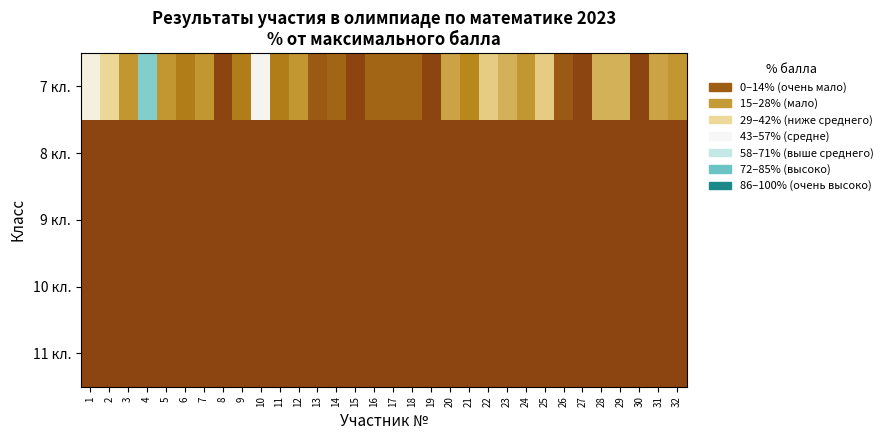

Reading left to right, transcribe all the data shown in this chart.

7 кл.: 1=45.7	2=34.3	3=20.0	4=74.3	5=20.0	6=14.3	7=20.0	8=0.0	9=14.3	10=48.6	11=14.3	12=20.0	13=5.7	14=8.6	15=0.0	16=8.6	17=8.6	18=8.6	19=0.0	20=22.9	21=17.1	22=31.4	23=25.7	24=20.0	25=31.4	26=5.7	27=0.0	28=25.7	29=25.7	30=0.0	31=22.9	32=20.0
8 кл.: 1=0.0	2=0.0	3=0.0	4=0.0	5=0.0	6=0.0	7=0.0	8=0.0	9=0.0	10=0.0	11=0.0	12=0.0	13=0.0	14=0.0	15=0.0	16=0.0	17=0.0	18=0.0	19=0.0	20=0.0	21=0.0	22=0.0	23=0.0	24=0.0	25=0.0	26=0.0	27=0.0	28=0.0	29=0.0	30=0.0	31=0.0	32=0.0
9 кл.: 1=0.0	2=0.0	3=0.0	4=0.0	5=0.0	6=0.0	7=0.0	8=0.0	9=0.0	10=0.0	11=0.0	12=0.0	13=0.0	14=0.0	15=0.0	16=0.0	17=0.0	18=0.0	19=0.0	20=0.0	21=0.0	22=0.0	23=0.0	24=0.0	25=0.0	26=0.0	27=0.0	28=0.0	29=0.0	30=0.0	31=0.0	32=0.0
10 кл.: 1=0.0	2=0.0	3=0.0	4=0.0	5=0.0	6=0.0	7=0.0	8=0.0	9=0.0	10=0.0	11=0.0	12=0.0	13=0.0	14=0.0	15=0.0	16=0.0	17=0.0	18=0.0	19=0.0	20=0.0	21=0.0	22=0.0	23=0.0	24=0.0	25=0.0	26=0.0	27=0.0	28=0.0	29=0.0	30=0.0	31=0.0	32=0.0
11 кл.: 1=0.0	2=0.0	3=0.0	4=0.0	5=0.0	6=0.0	7=0.0	8=0.0	9=0.0	10=0.0	11=0.0	12=0.0	13=0.0	14=0.0	15=0.0	16=0.0	17=0.0	18=0.0	19=0.0	20=0.0	21=0.0	22=0.0	23=0.0	24=0.0	25=0.0	26=0.0	27=0.0	28=0.0	29=0.0	30=0.0	31=0.0	32=0.0